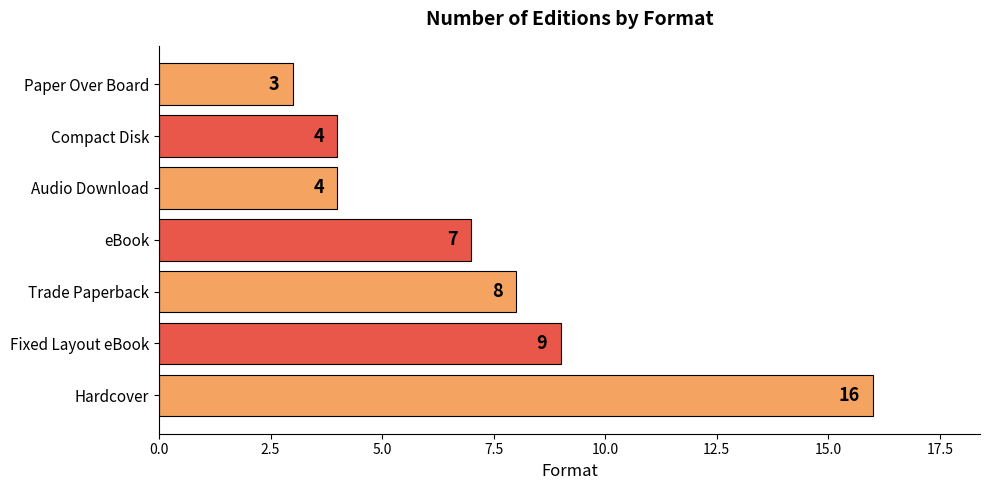

How many categories are shown in the chart?

7